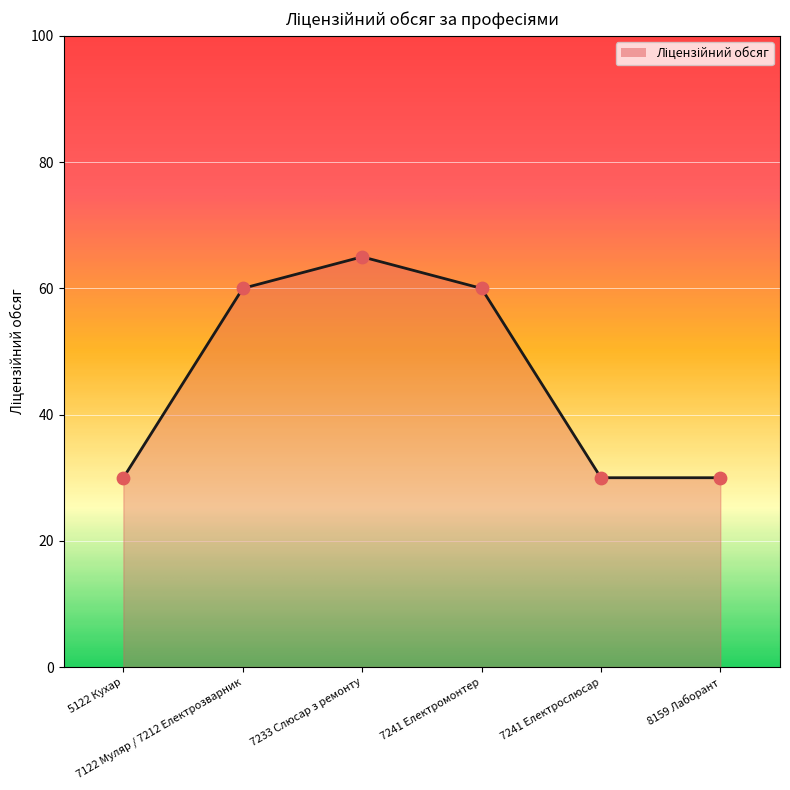

What is the ratio of the value at 7241 Електромонтер to the value at 7122 Муляр / 7212 Електрозварник?

1.0